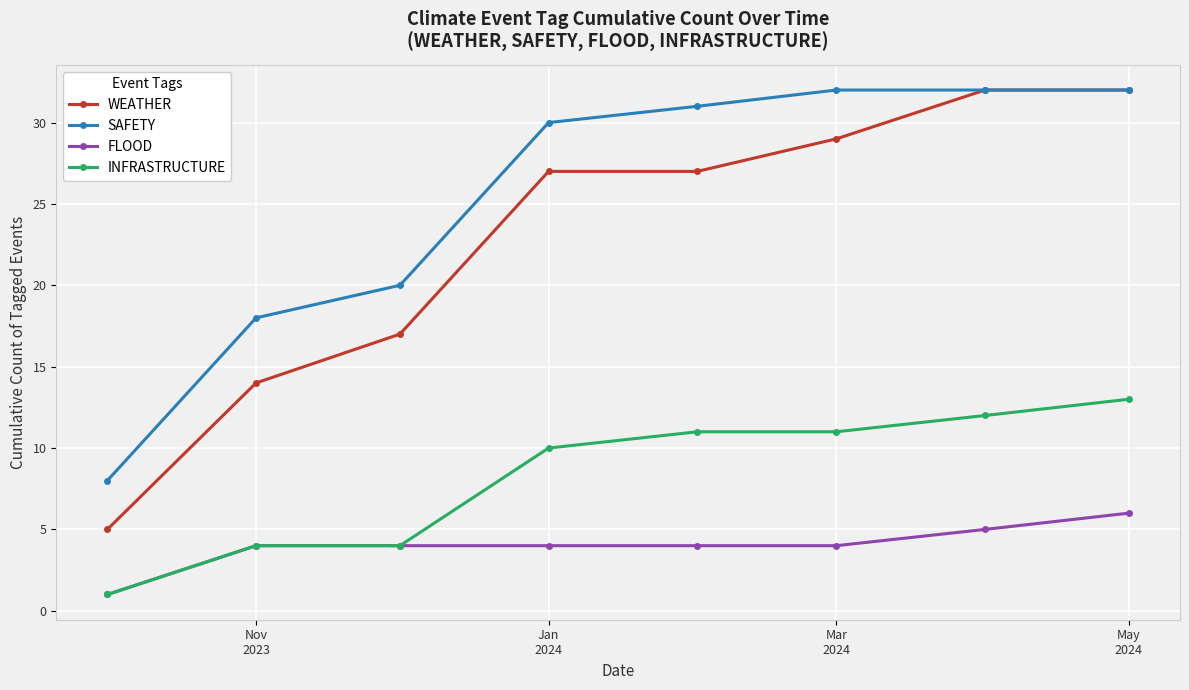

Which series has the largest range (max minus min)?

WEATHER